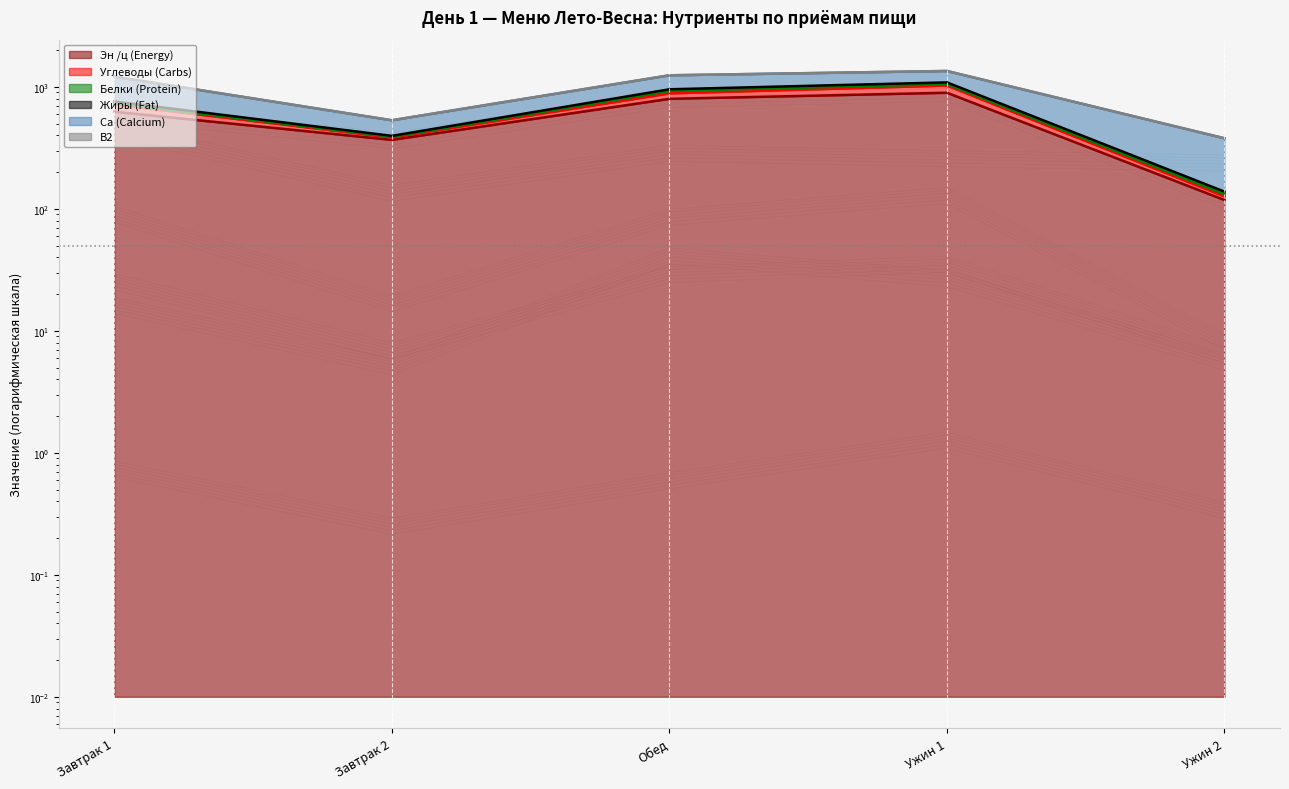

Which series has the largest total across all categories?

Эн /ц (Energy)